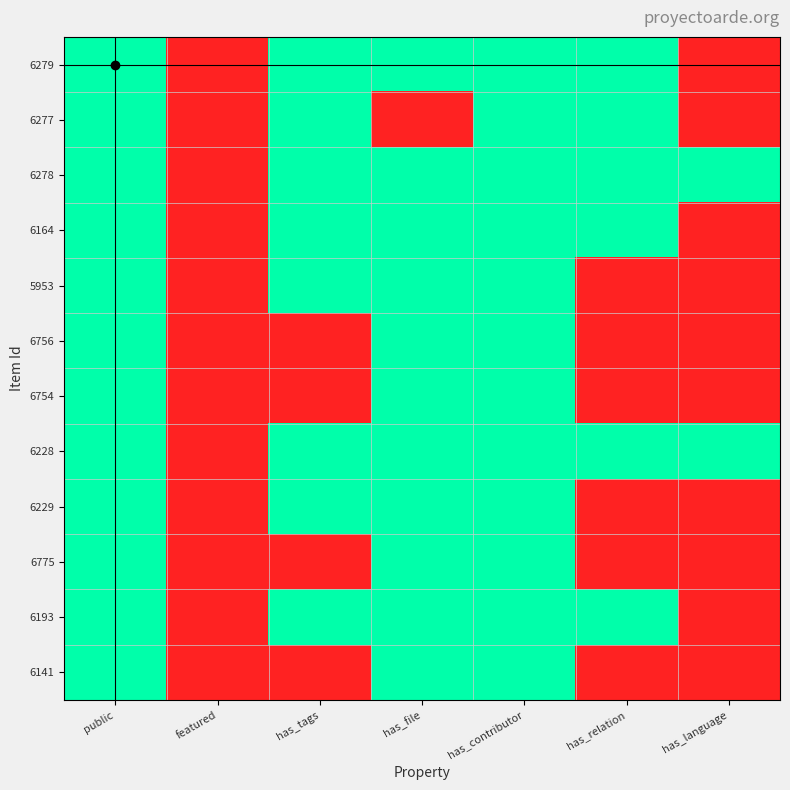

How many data points does each series have?

7